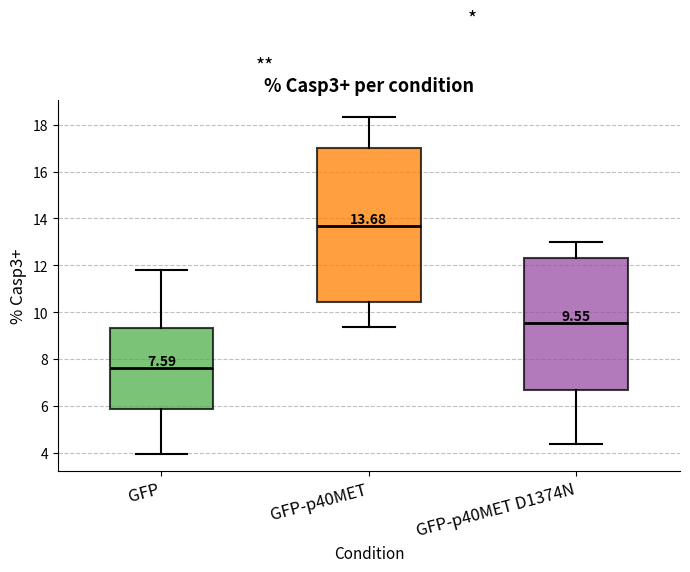

Which box has the highest median line?

GFP-p40MET